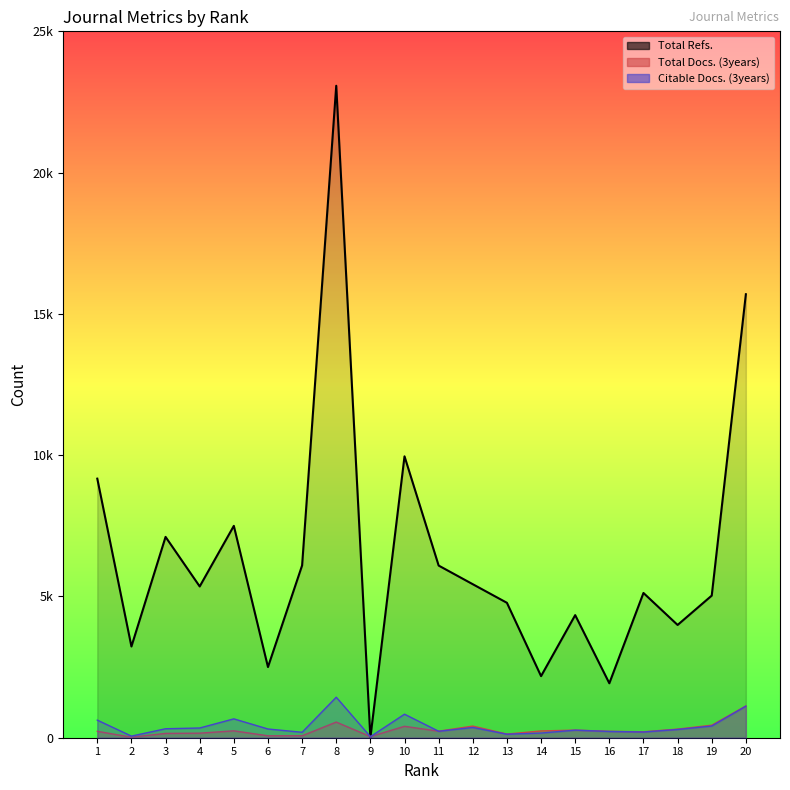

At 9, list the series in order from smallest to largest.

Total Refs., Citable Docs. (3years), Total Docs. (3years)